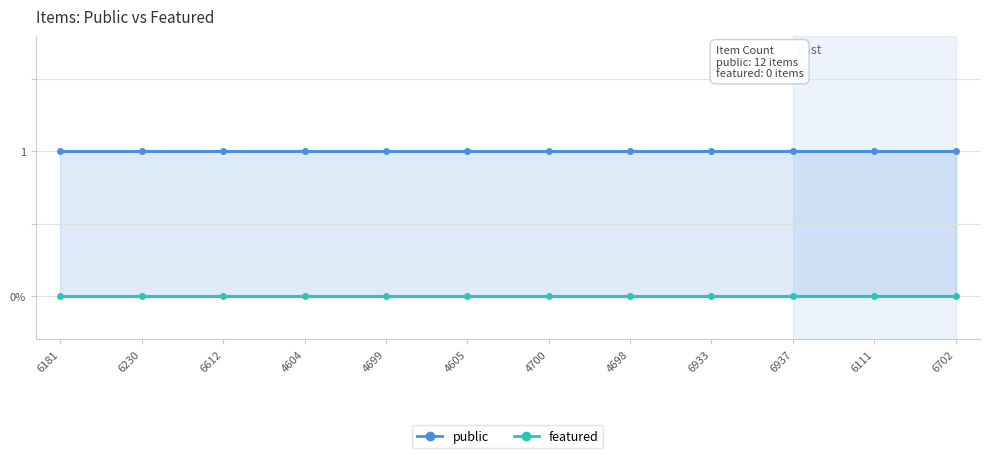

Reading left to right, what are all the values shown in this chart?

public: 6181=1	6230=1	6612=1	4604=1	4699=1	4605=1	4700=1	4698=1	6933=1	6937=1	6111=1	6702=1
featured: 6181=0	6230=0	6612=0	4604=0	4699=0	4605=0	4700=0	4698=0	6933=0	6937=0	6111=0	6702=0